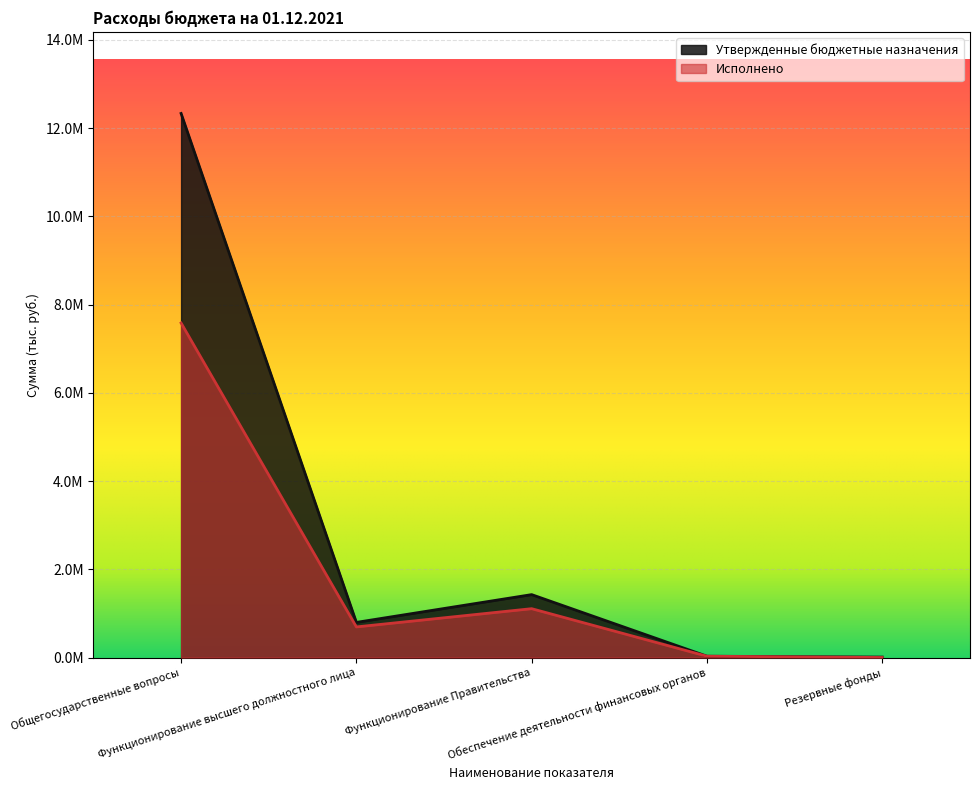

Reading left to right, extract all data points from this chart.

Утвержденные бюджетные назначения: 12330800.3	796159.0	1425543.0	29520.0	10000.0
Исполнено: 7581720.7	693561.7	1106866.6	29520.0	0.0